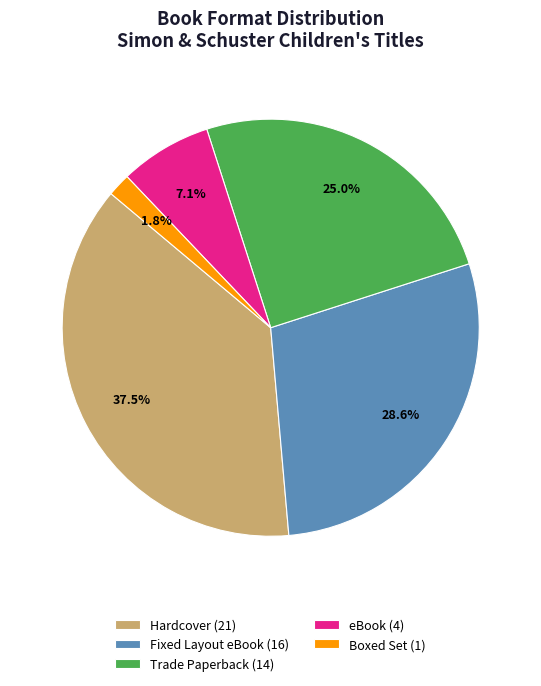

What is the smallest slice in the pie chart?

Boxed Set (1)